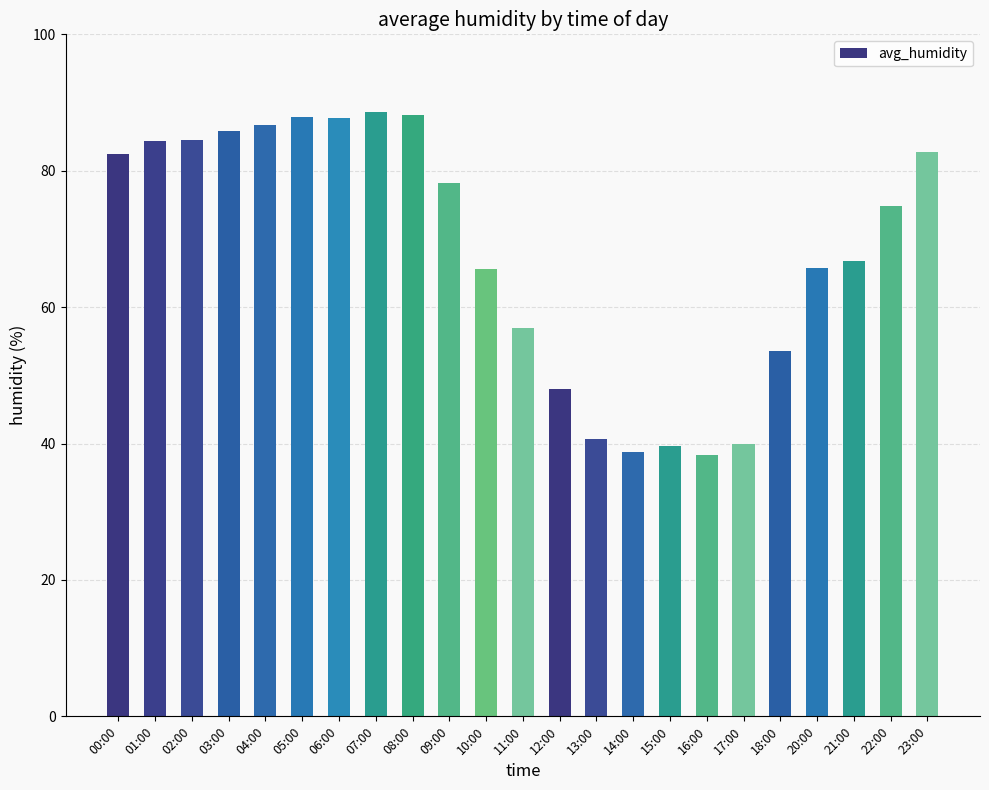

What is the average value?

68.1